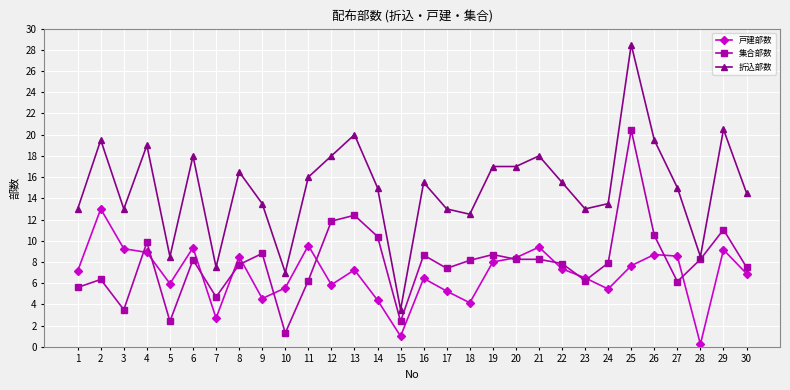

At which category is the sum across all series the highest?

25